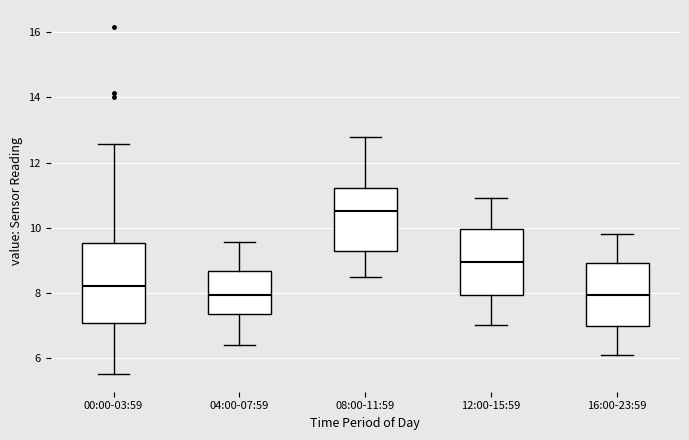

Reading left to right, transcribe this box plot: for each box, give where its median line is, the range the box spans, and where its two whiskers end, as read against the y-axis. The values are not printed on the chart, so give them approximately, as read against the axis.

00:00-03:59: median 8.2, box 7.0 to 9.6, whiskers 5.6 to 12.6
04:00-07:59: median 8.0, box 7.4 to 8.6, whiskers 6.4 to 9.6
08:00-11:59: median 10.6, box 9.2 to 11.2, whiskers 8.6 to 12.8
12:00-15:59: median 9.0, box 8.0 to 10.0, whiskers 7.0 to 11.0
16:00-23:59: median 8.0, box 7.0 to 9.0, whiskers 6.2 to 9.8